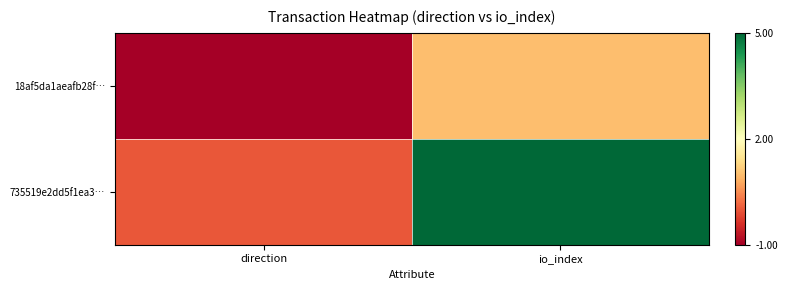

Which category has the lowest value across all series?

direction